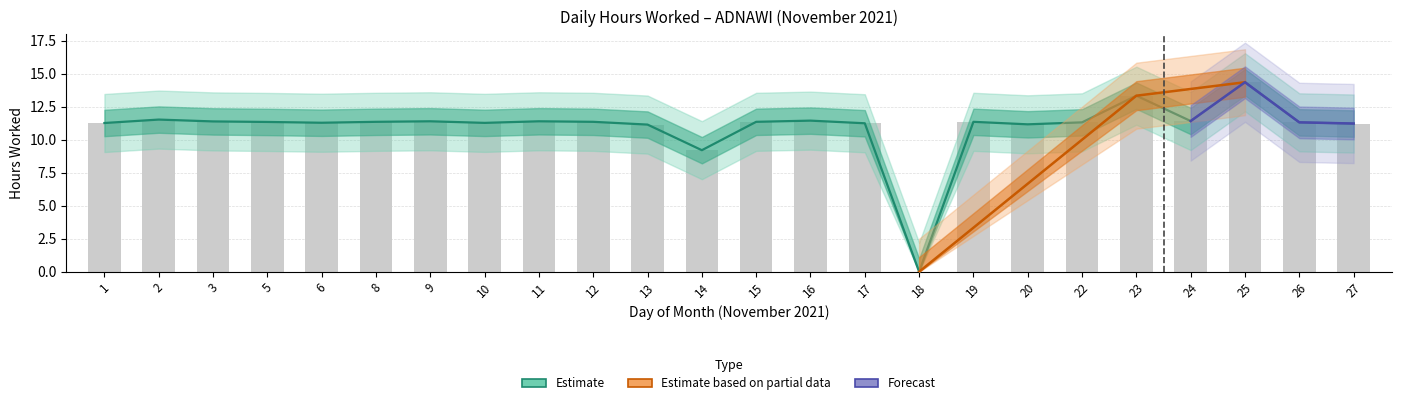

Which label corresponds to the smallest value in the chart?

18